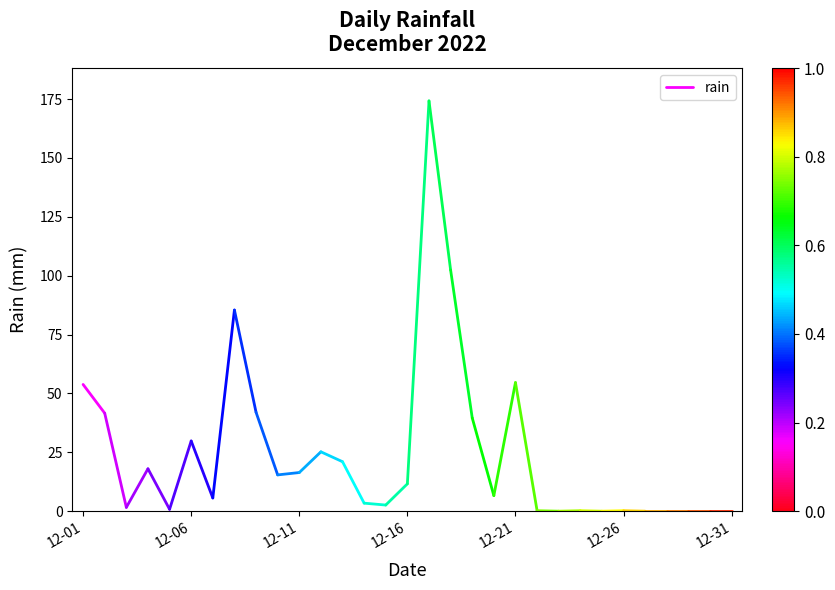

True or false: the data shows 11.0 at 12-01.

False